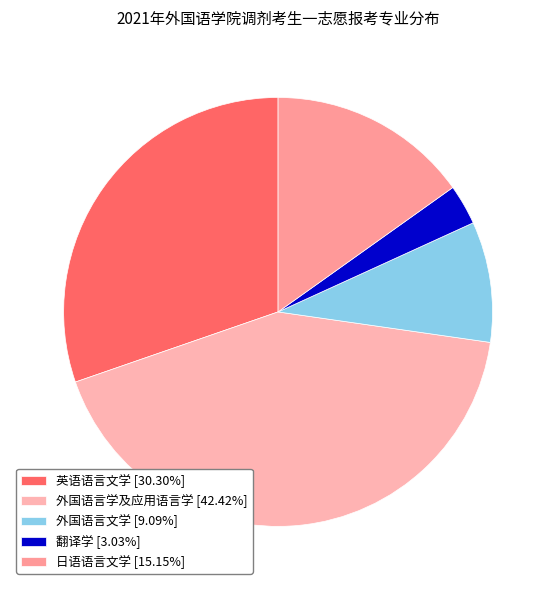

Is it true that 外国语言文学 is 19% of the pie?

False